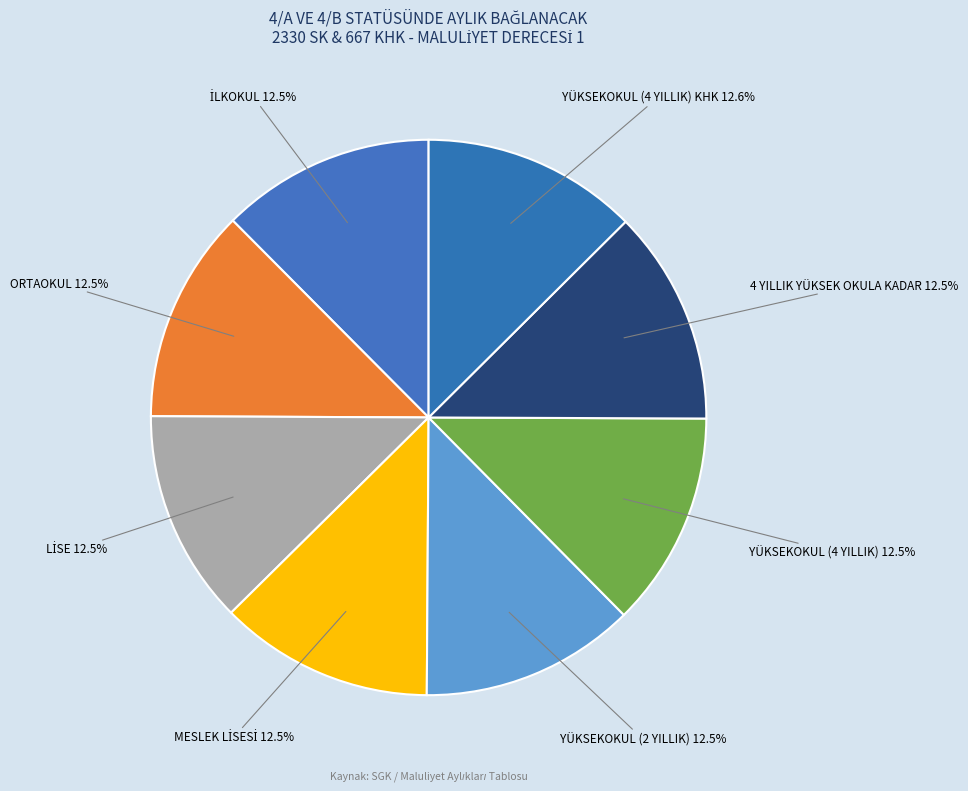

How much of the chart is everything except 4 YILLIK YÜKSEK OKULA KADAR?

87.5%